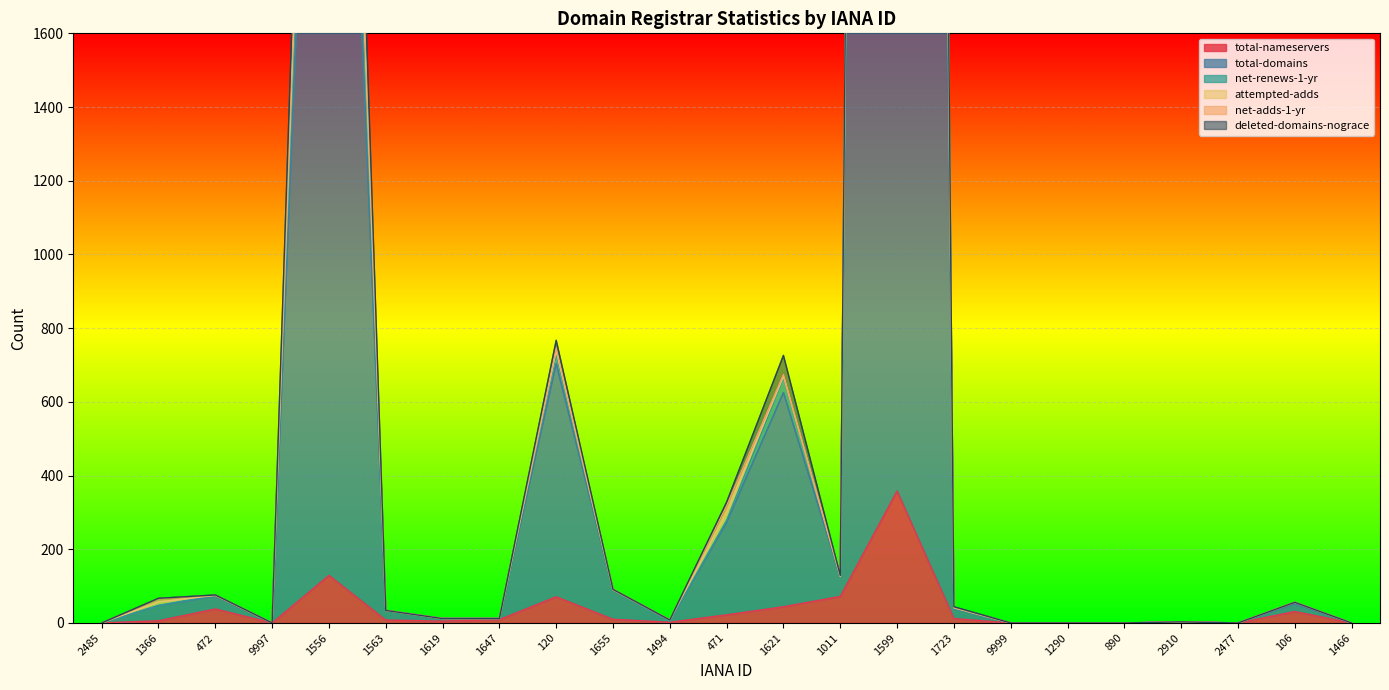

Which category has the highest value in the total-nameservers series?

1599